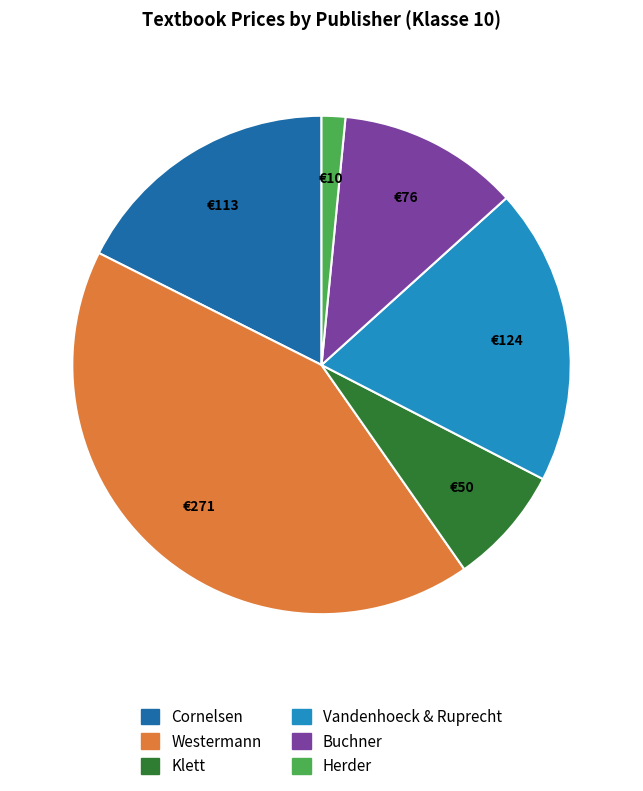

Which category has the biggest portion of the pie?

Westermann